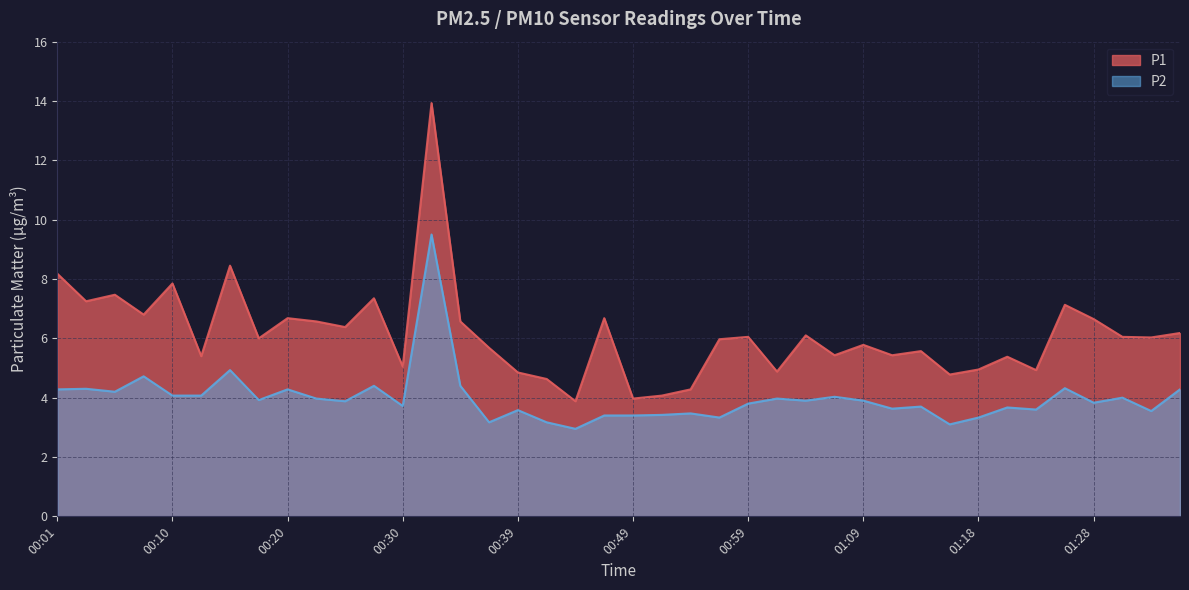

Which series has the widest spread of values?

P1